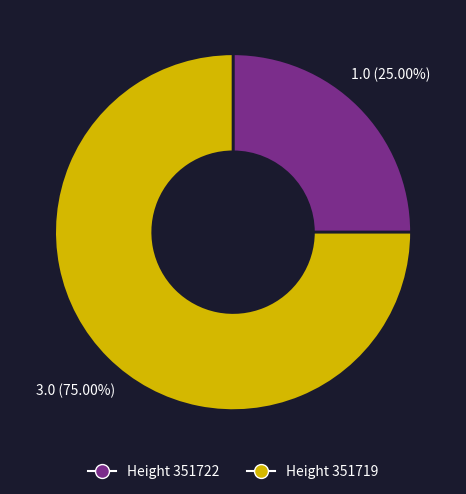

What is the smallest slice in the pie chart?

Height 351722